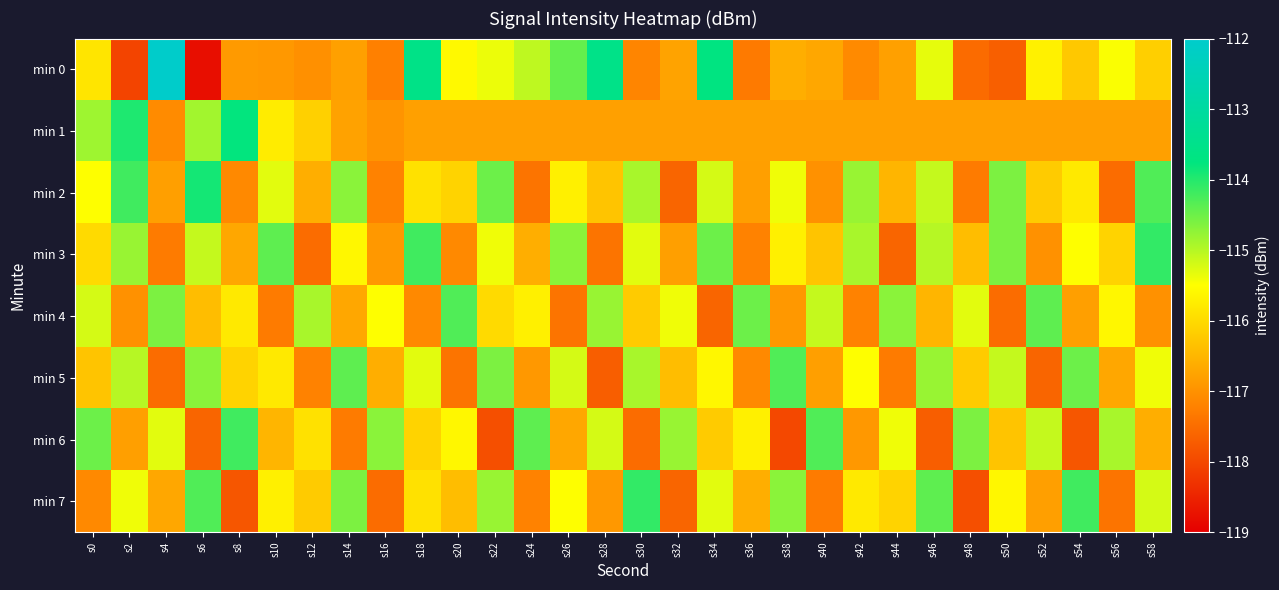

How many distinct data groups are displayed?

8